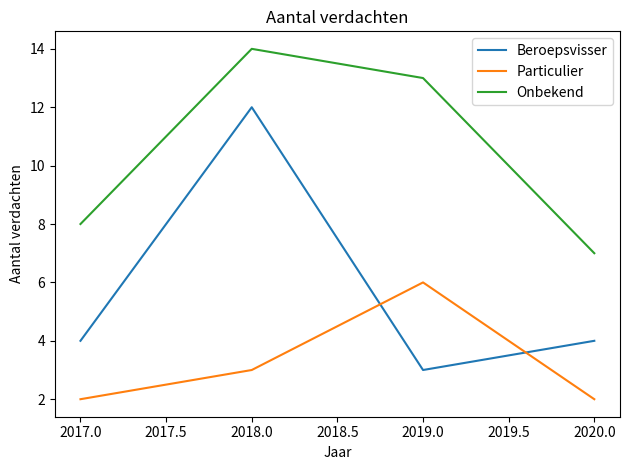

What value does the Onbekend series have at 2018.0?

14